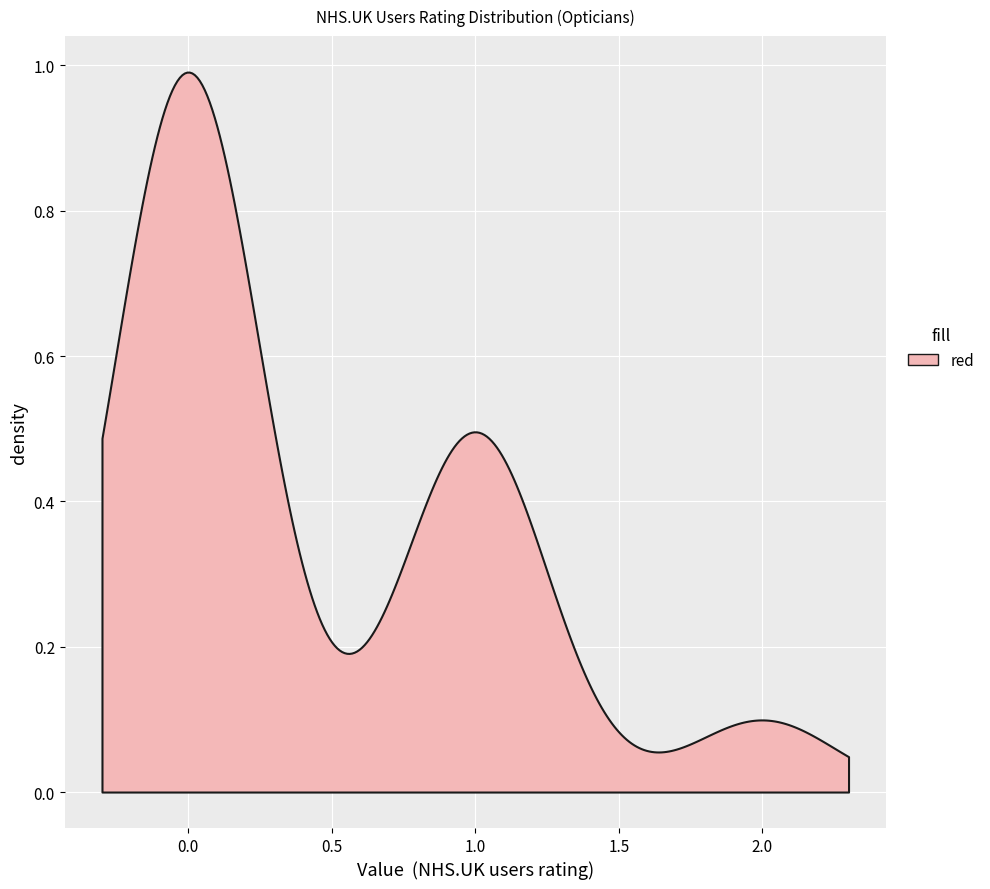

Count the number of values greater than 0.

6